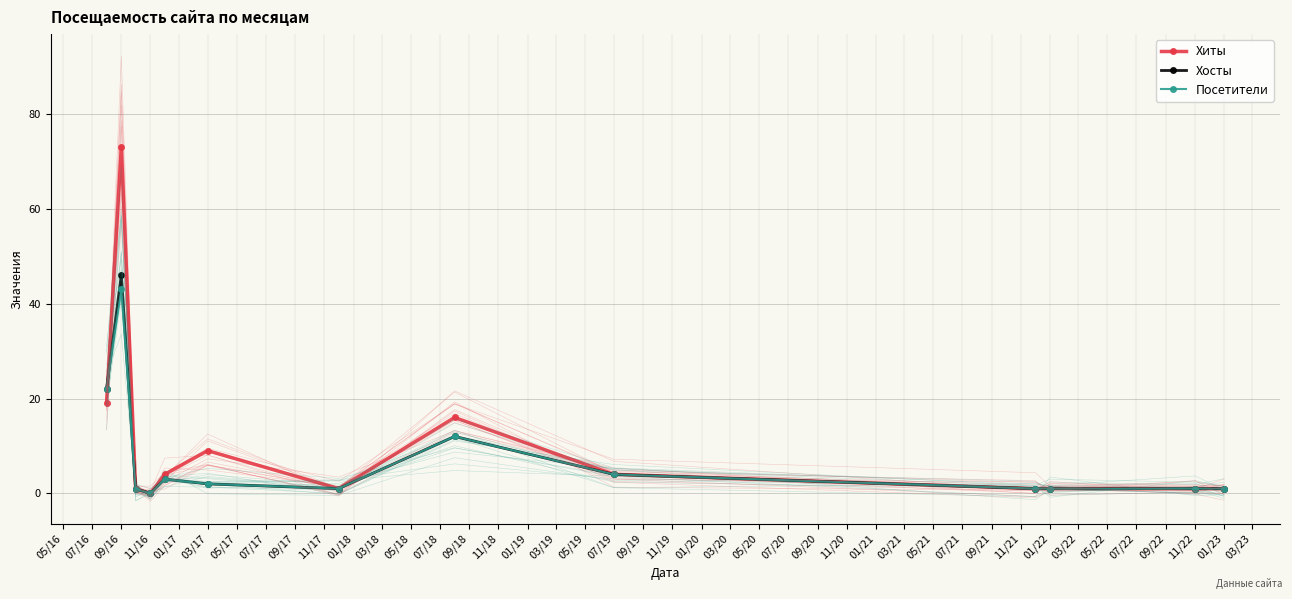

The value of Посетители at 09/16 is 1. True or false?

False